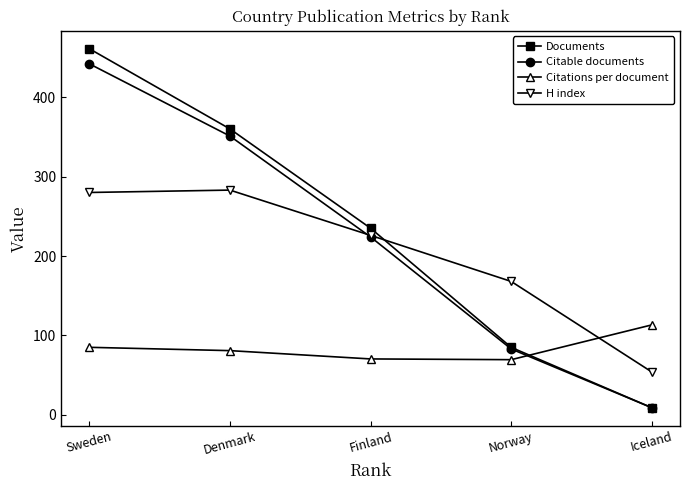

At which label does Citations per document first exceed 80?

Sweden